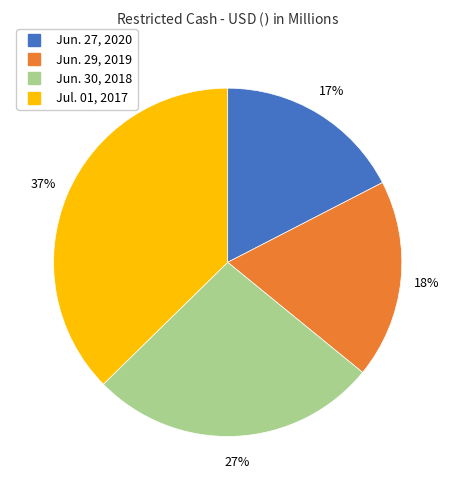

Approximately how many times larger is the value at Jun. 29, 2019 compared to Jun. 27, 2020?

1.1